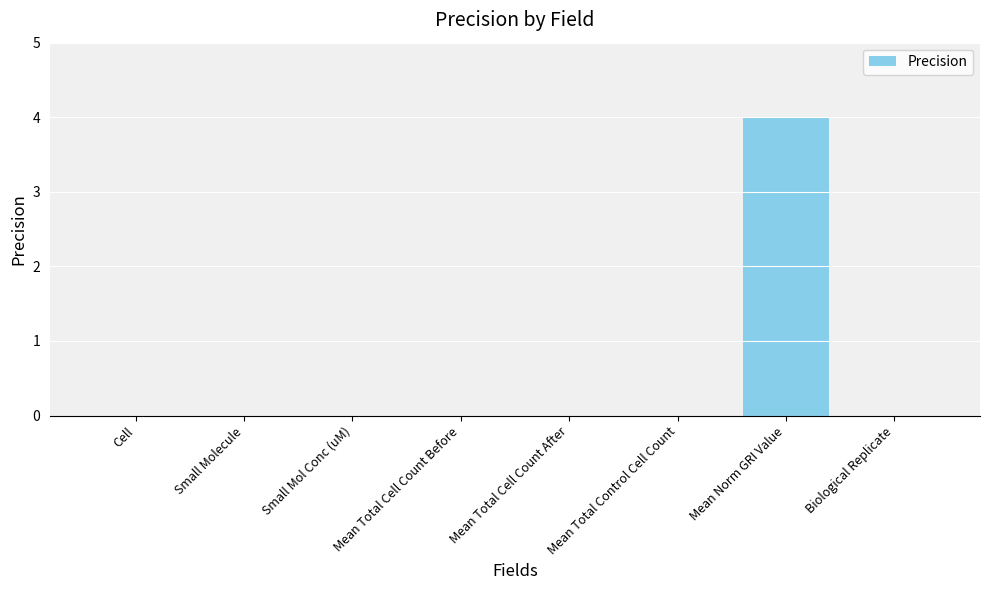

Which category has the highest value across all series?

Mean Norm GRI Value